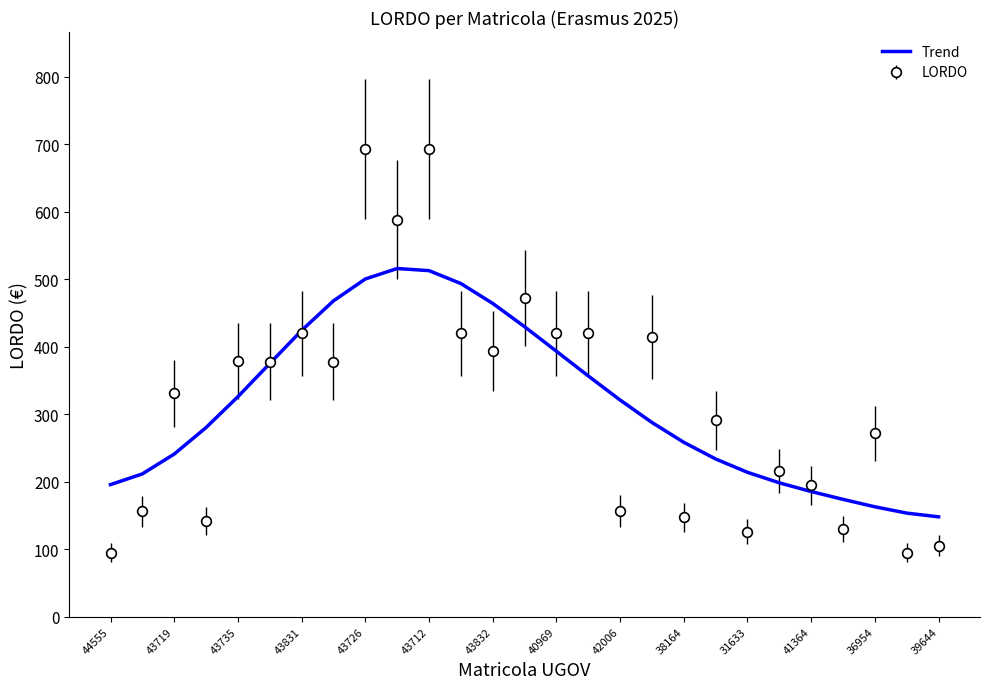

What is the lowest value of the LORDO series?

94.5